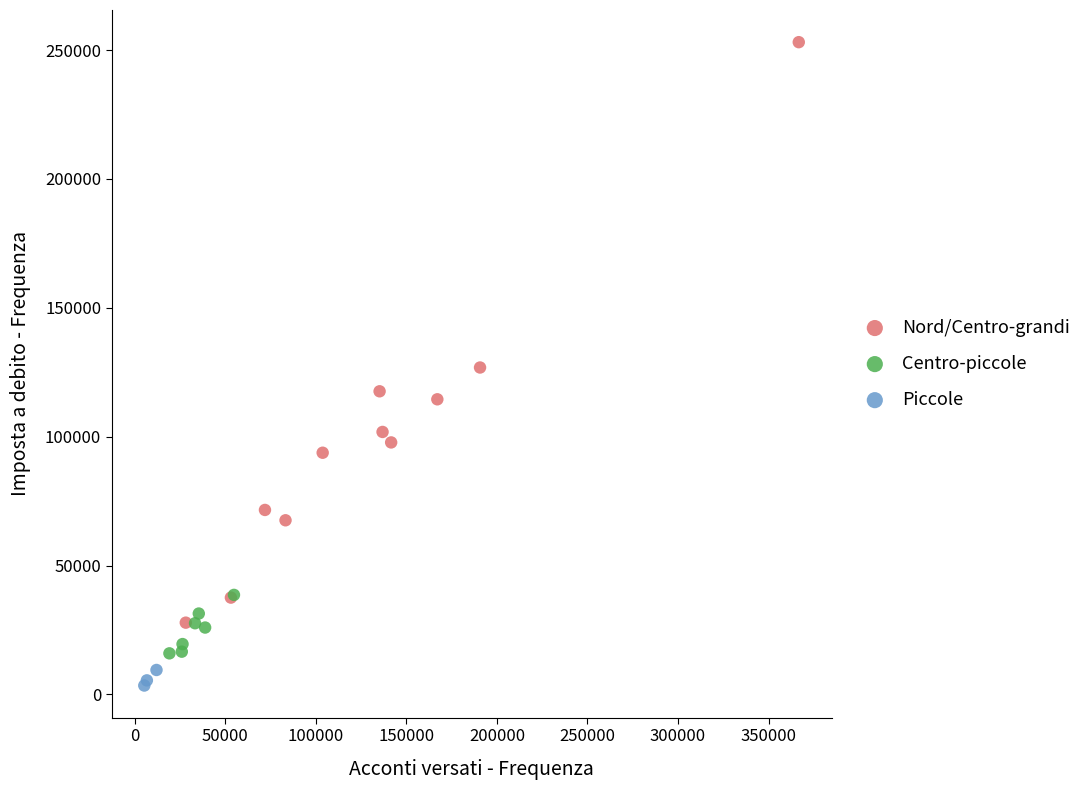

Which series contains the highest Y value?

Nord/Centro-grandi